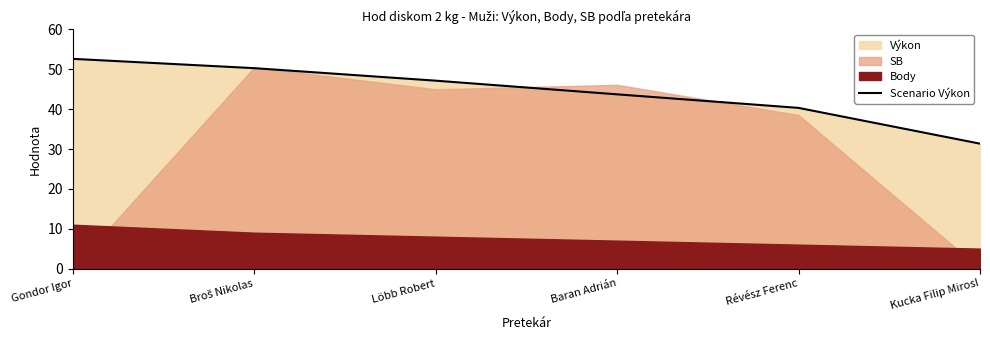

What is the highest value of the Scenario Výkon series?

52.6